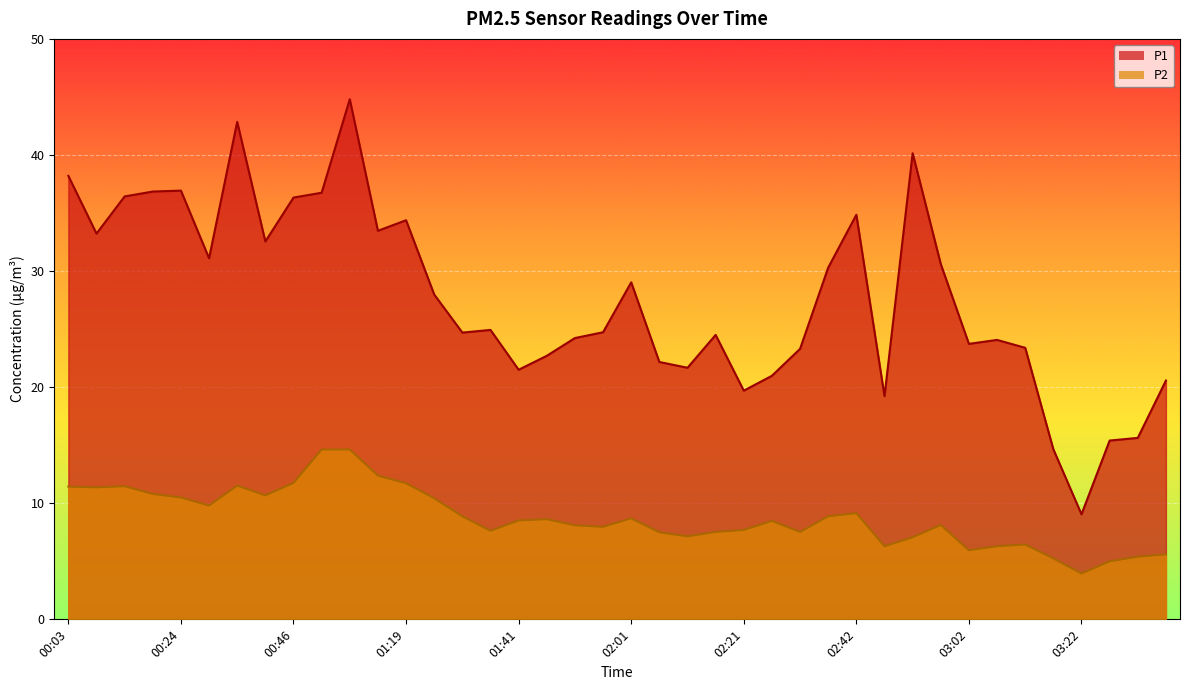

What is the minimum value shown in the chart?

4.0